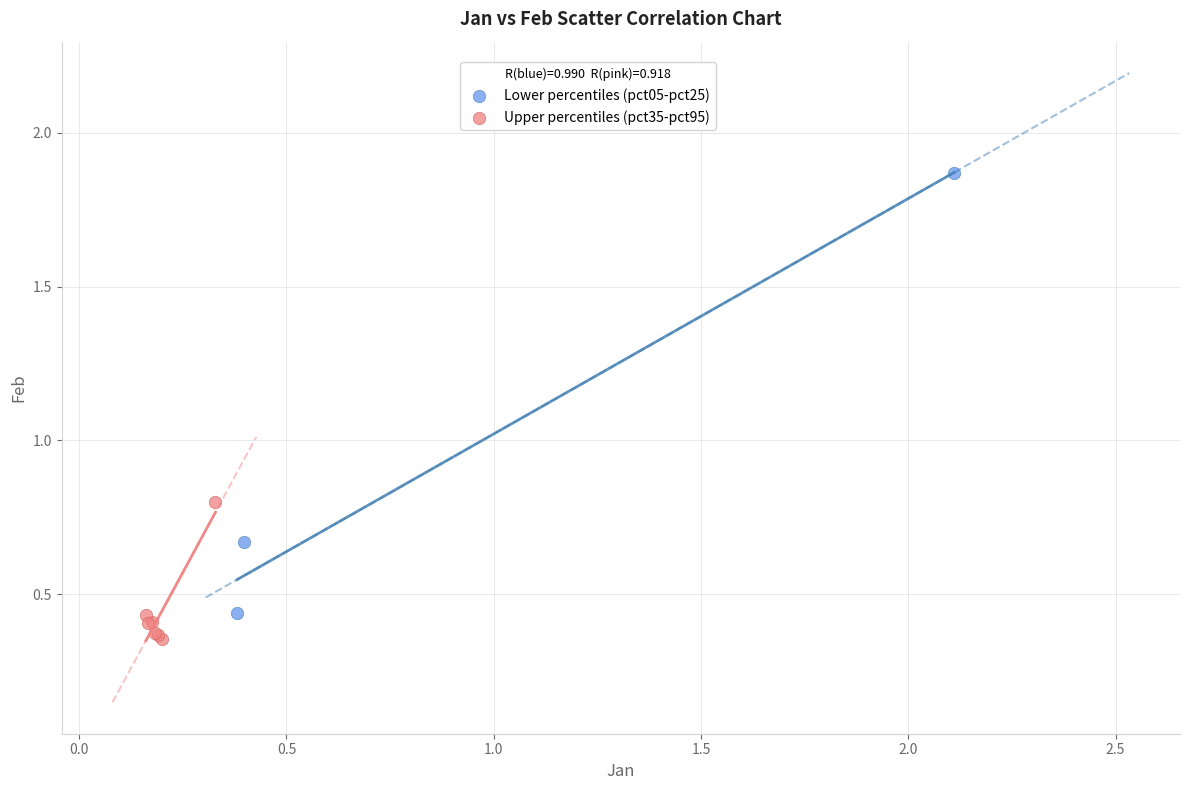

Which series contains the highest Y value?

Lower percentiles (pct05-pct25)